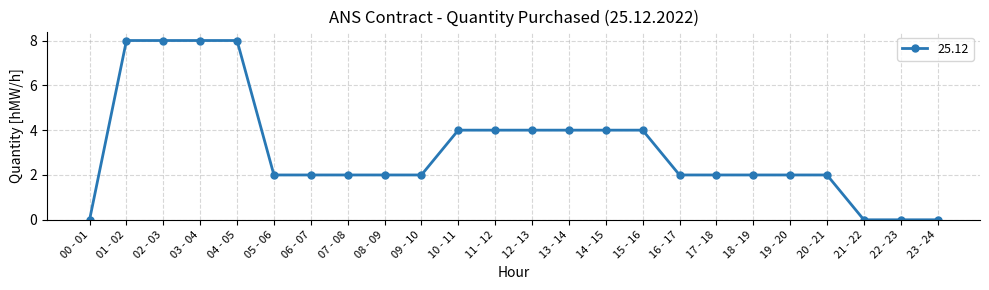

True or false: the data shows 2 at 06 - 07.

True